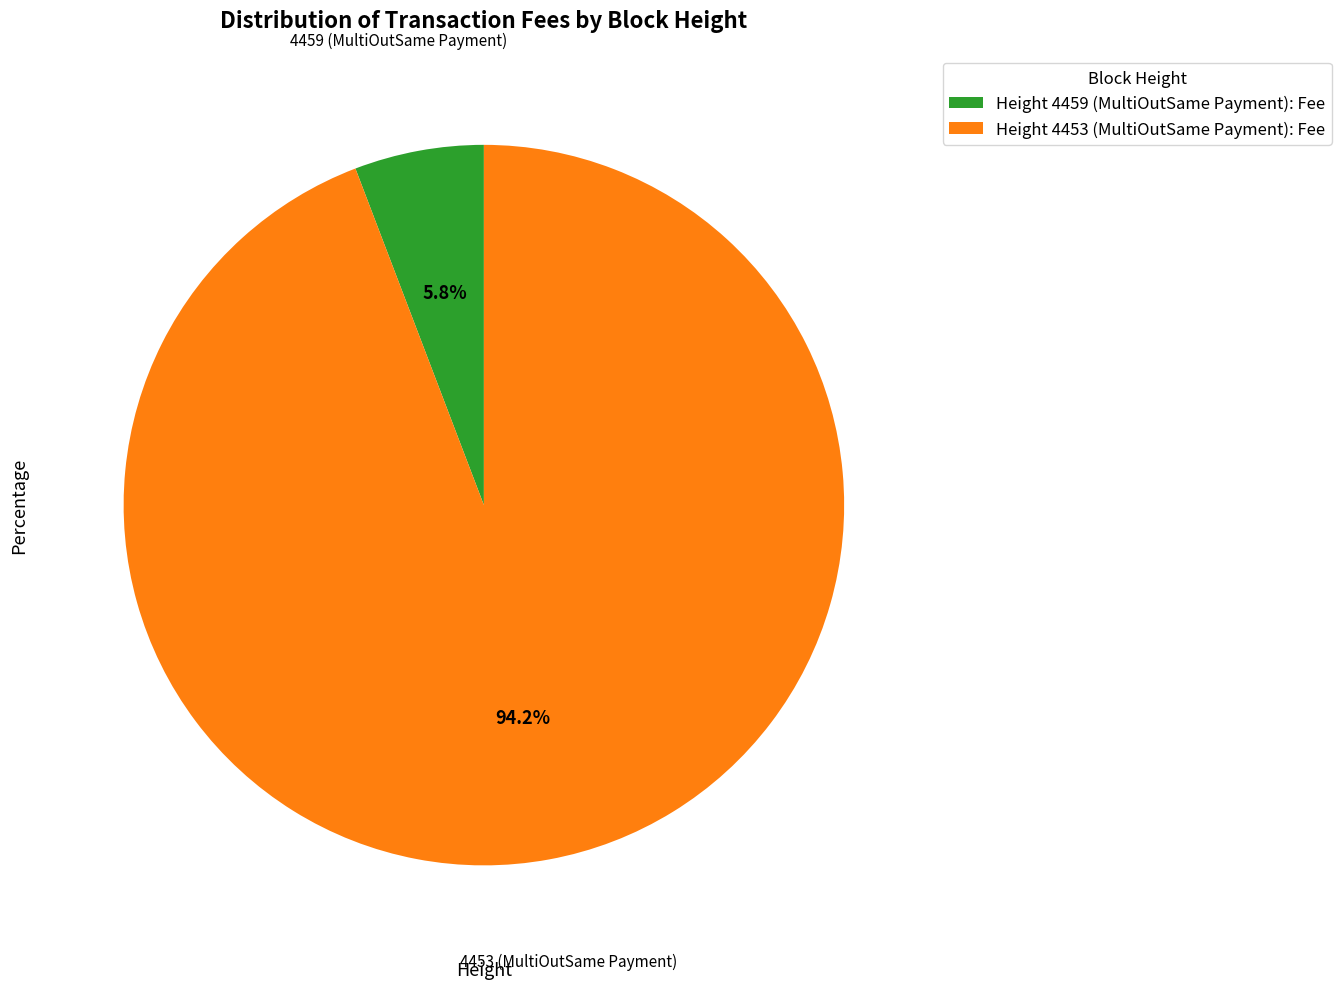

Between Height 4459 (MultiOutSame Payment): Fee and Height 4453 (MultiOutSame Payment): Fee, which is larger?

Height 4453 (MultiOutSame Payment): Fee